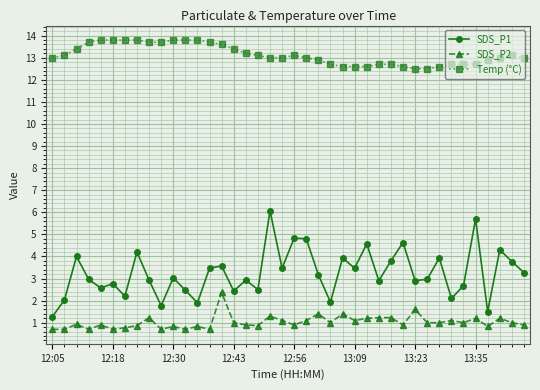

Rank the series by their maximum value, from highest to lowest.

Temp (°C), SDS_P1, SDS_P2